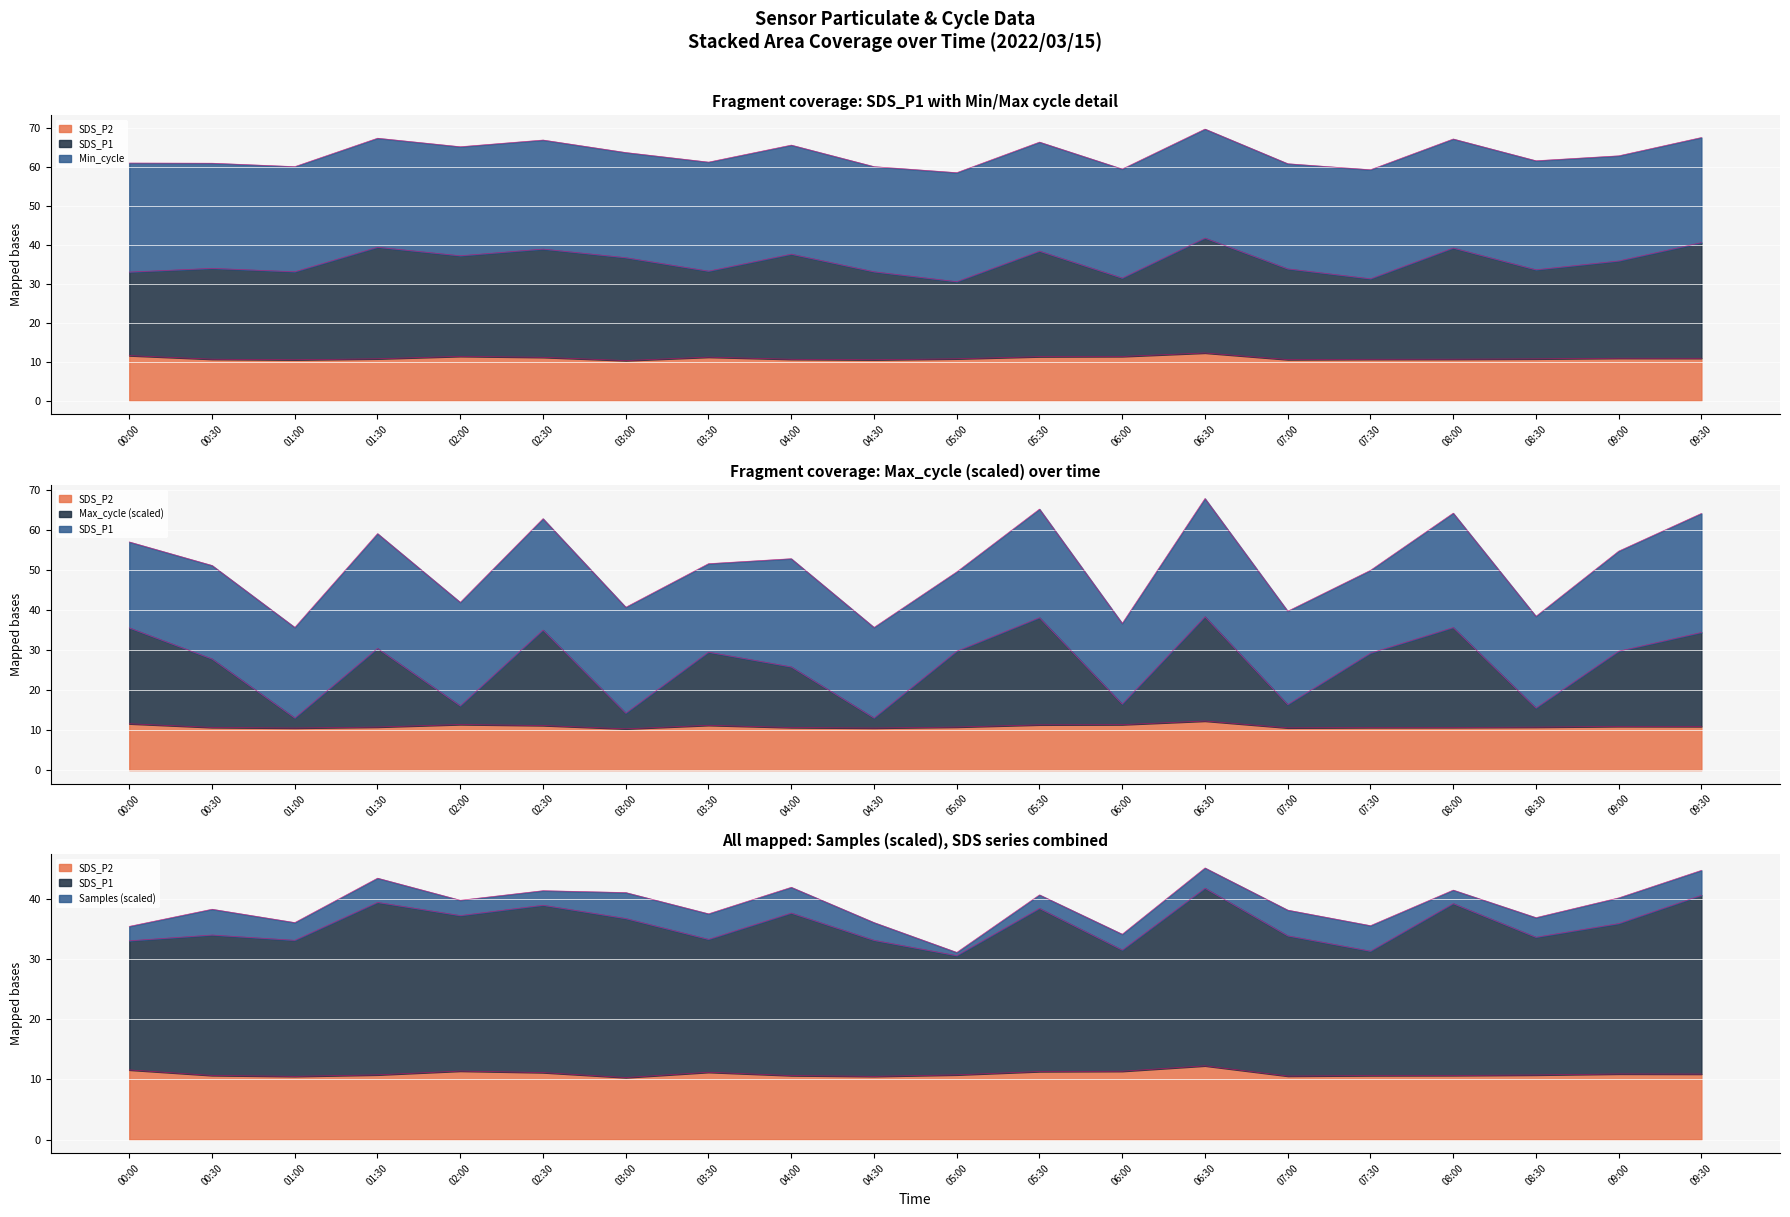

Which label corresponds to the largest value in the chart?

06:30